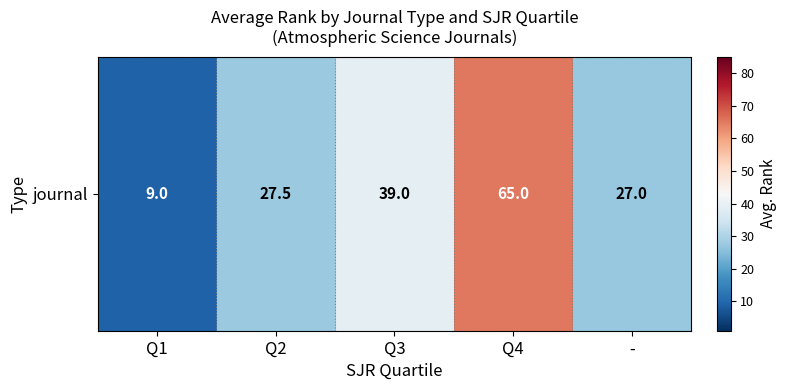

What is the maximum value shown in the chart?

65.0